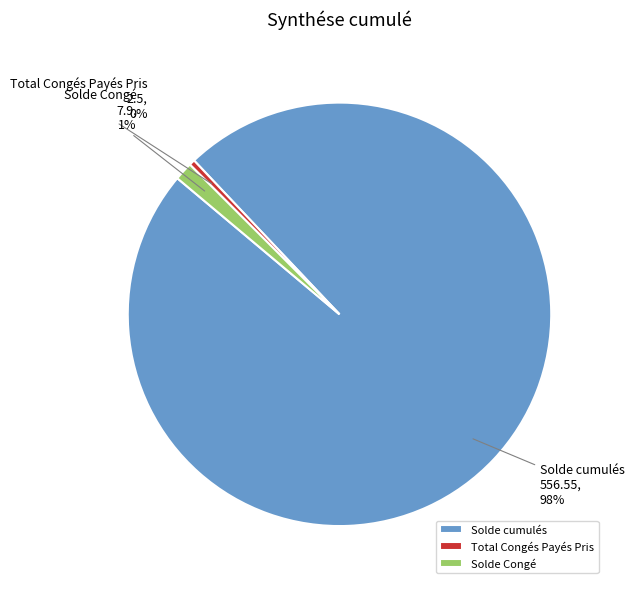

Is the sum of Total Congés Payés Pris and Solde Congé greater than half?

No